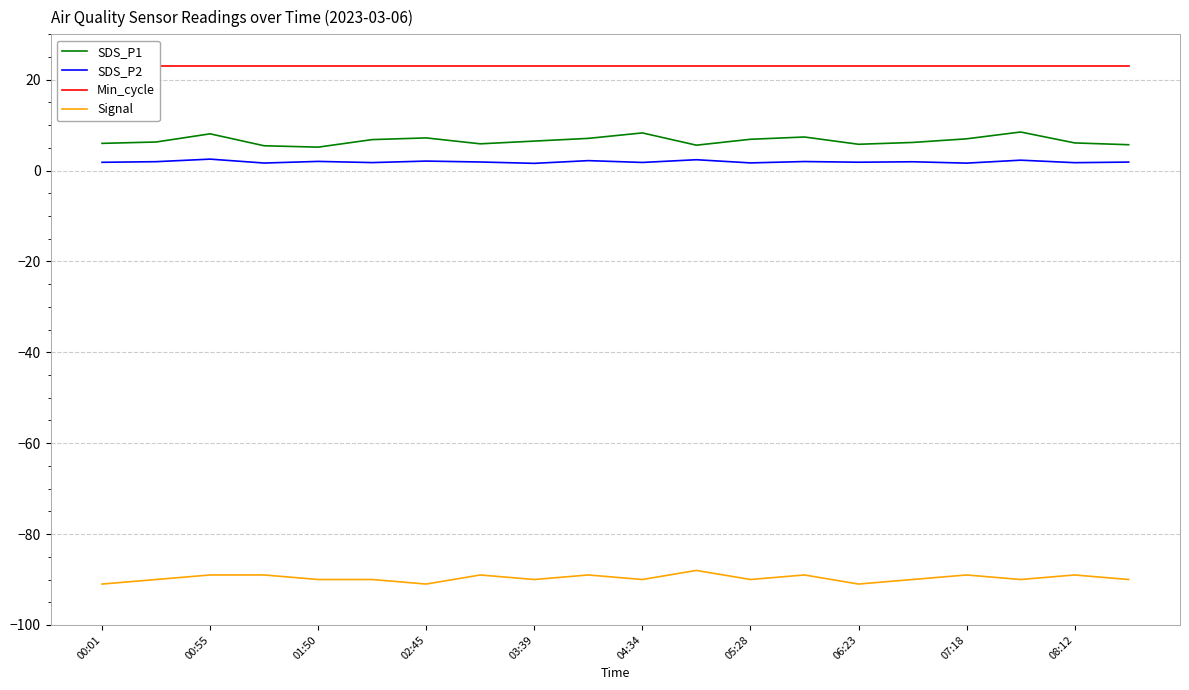

What is the value of the Min_cycle point at the 19th from the left?

23.0